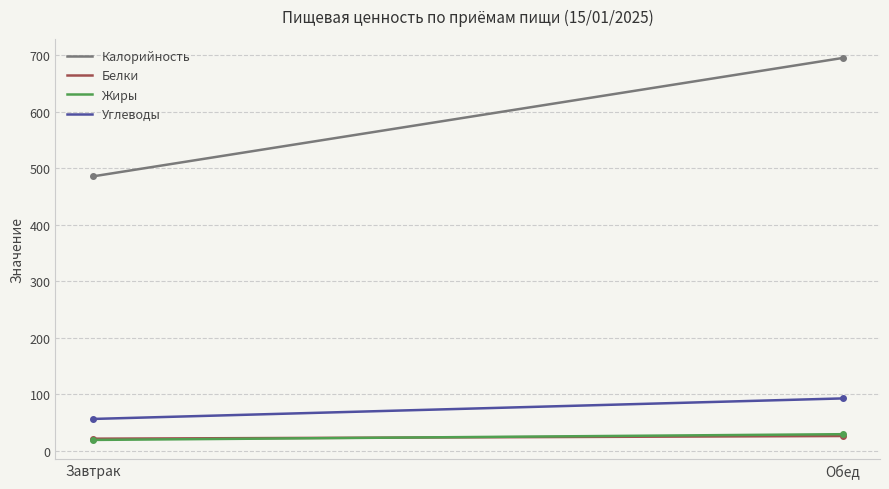

Which series has the largest range (max minus min)?

Калорийность